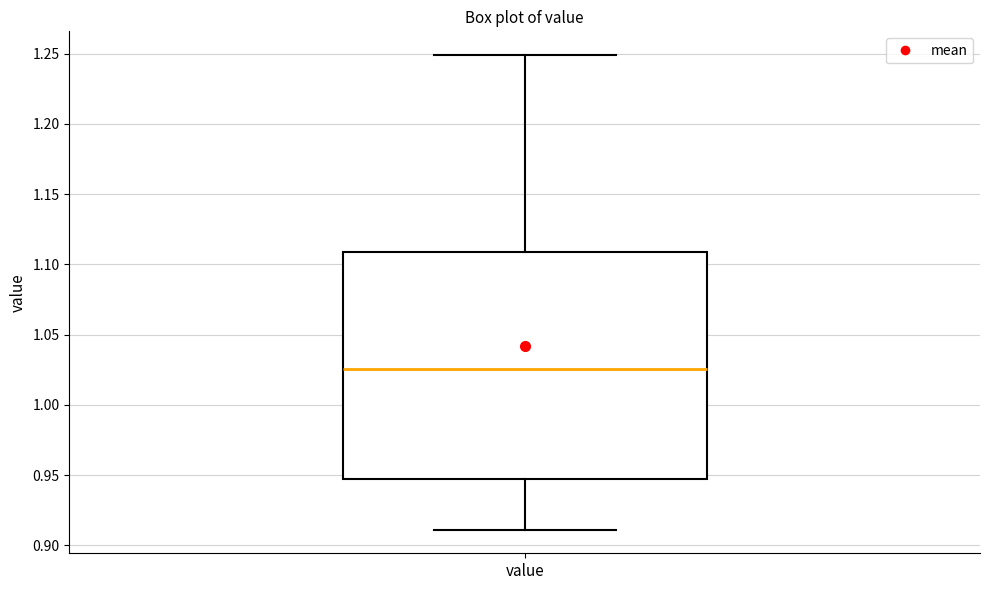

Read this box plot against the y-axis: the position of the median line, the range covered by the box, and the ends of both whiskers. The values are not printed on the chart, so give them approximately, as read against the axis.

median 1.025, box 0.945 to 1.110, whiskers 0.910 to 1.250